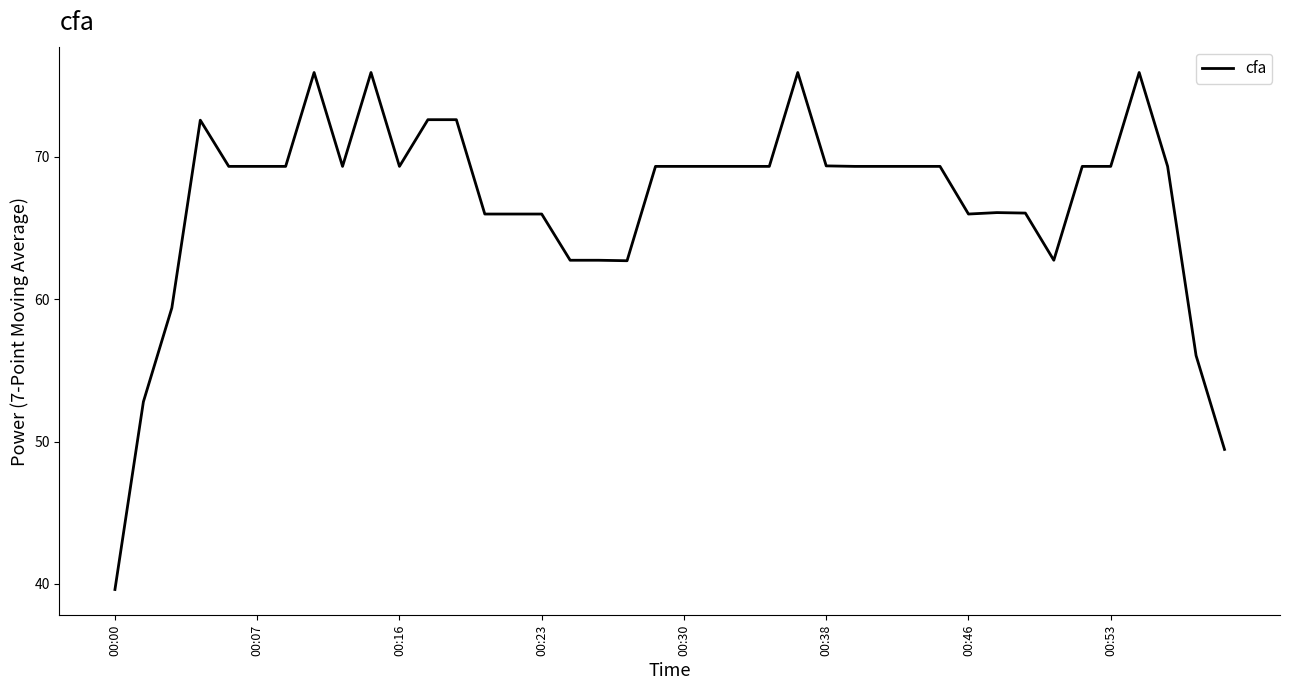

What is the difference between the second highest and minimum values?

36.3